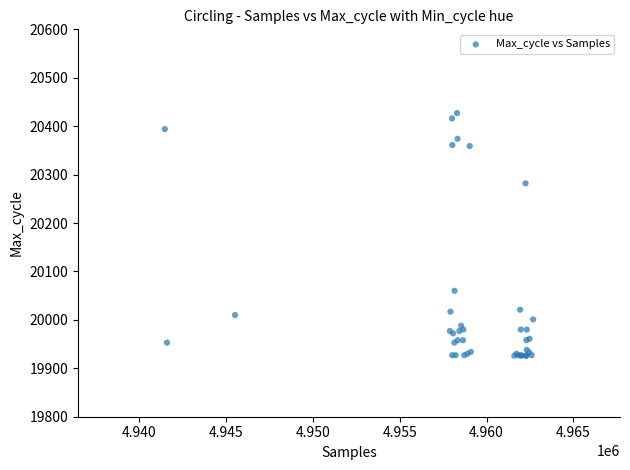

What Y value in the scatter plot is closest to 20176?

20282